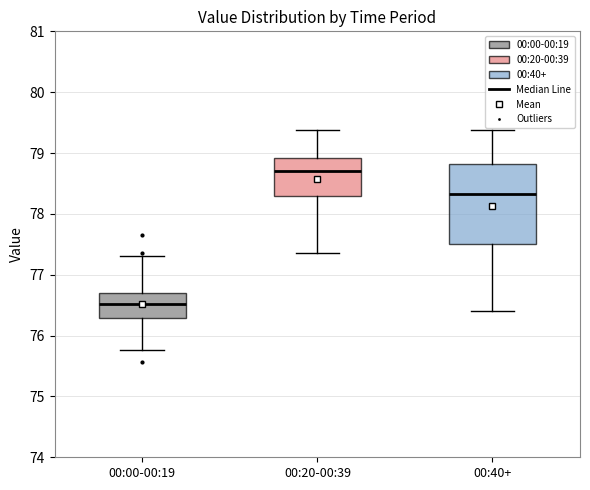

Which box is the tallest, from its lower edge to its upper edge?

00:40+